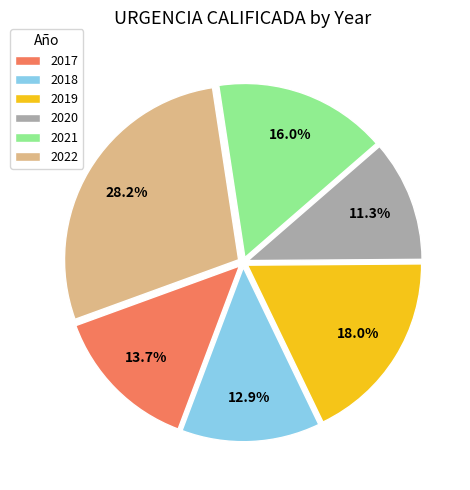

How many slices are in this pie chart?

6